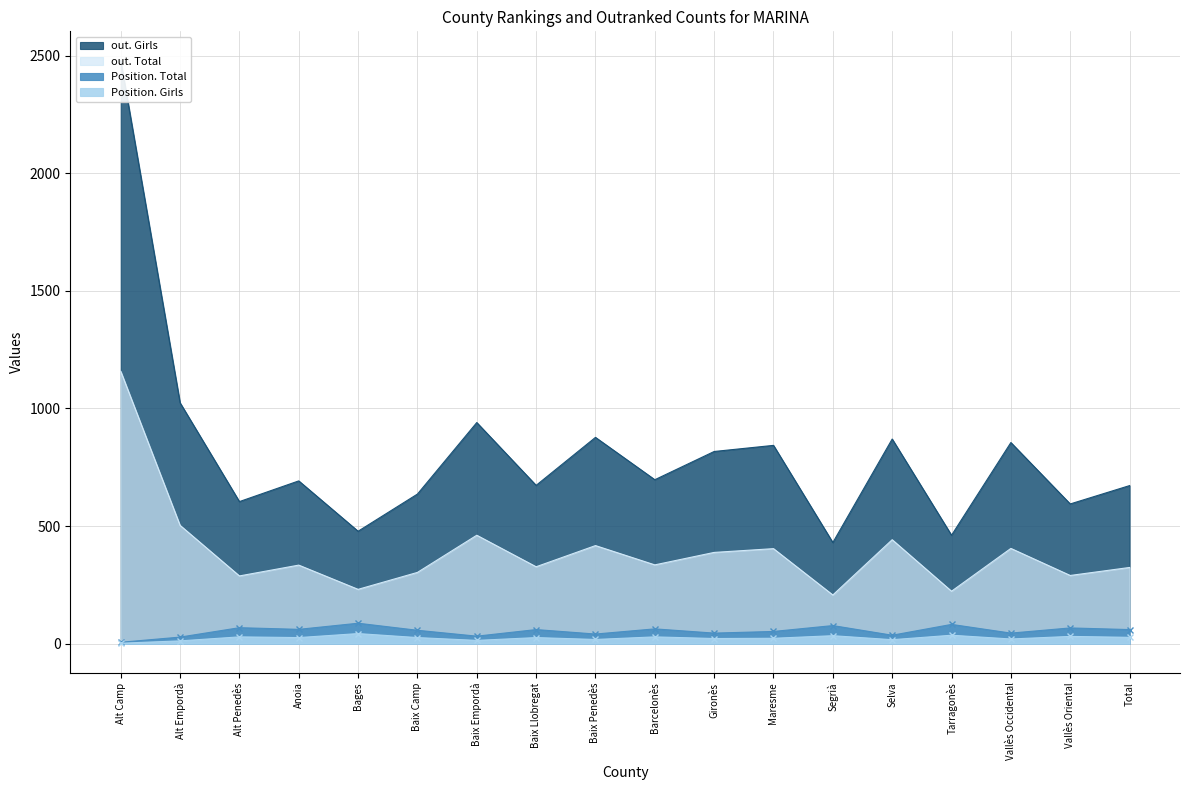

What is the label of the 15th point from the right?

Anoia